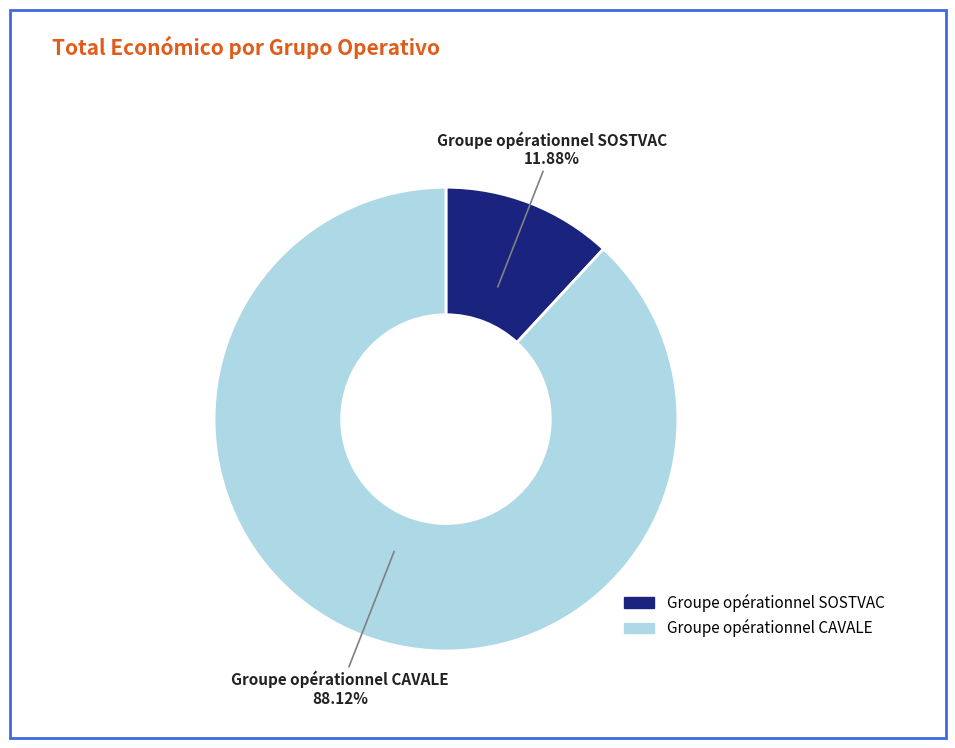

Does any single category account for the majority?

Yes